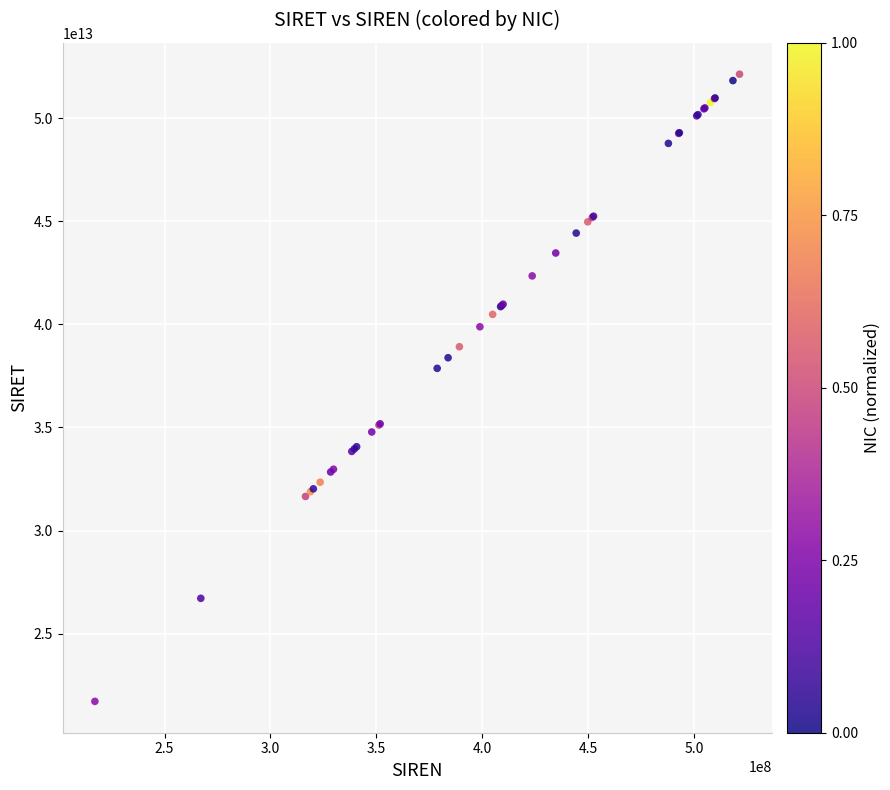

What Y value in the scatter plot is closest to 36926987150022?

37869749400011